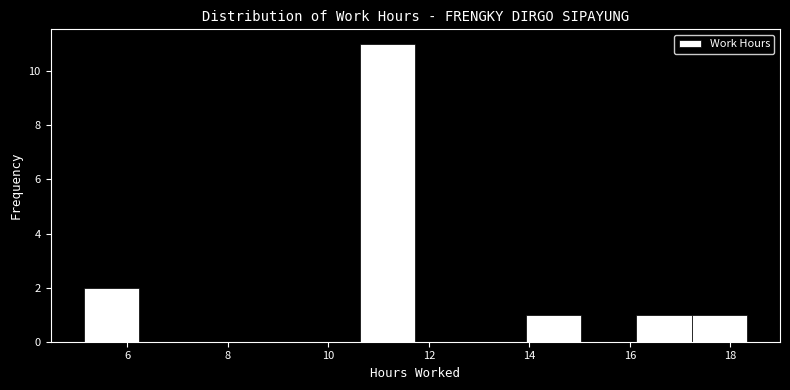

Over which range of the x-axis is the bar tallest?

10.6 to 11.8